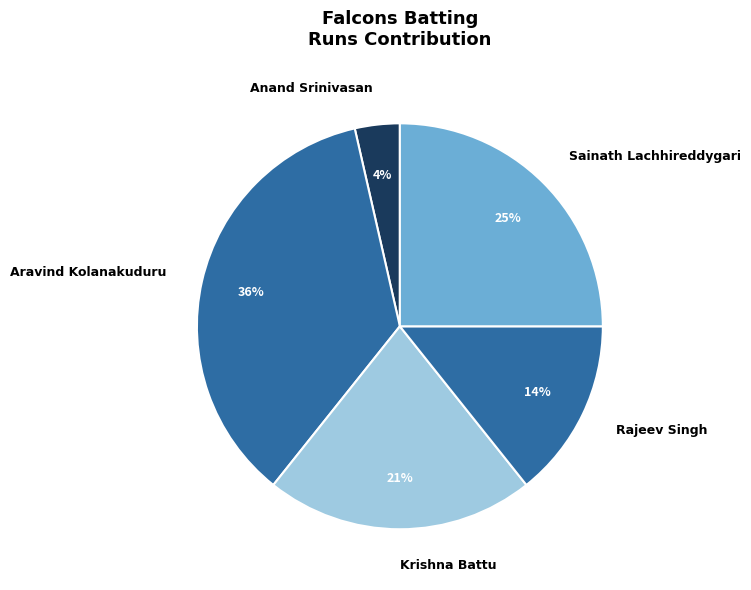

How many segments does this pie chart have?

5